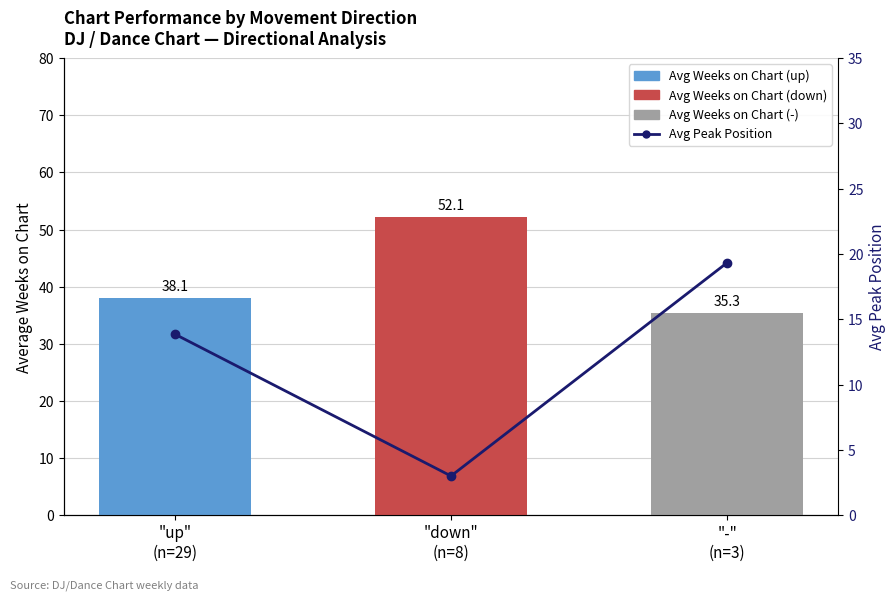

What is the total value across all series at "-"
(n=3)?

54.7